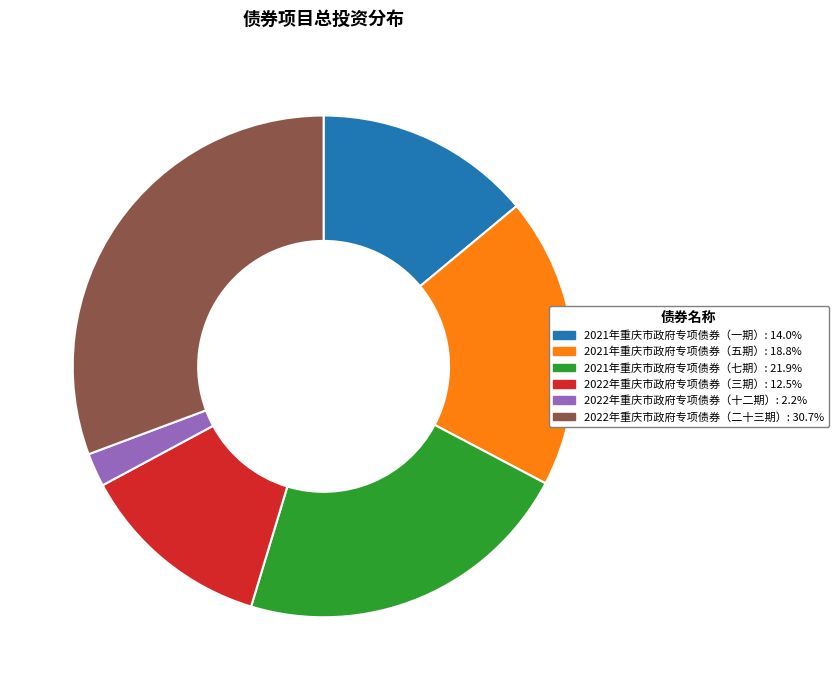

Is the sum of 2022年重庆市政府专项债券（二十三期） and 2021年重庆市政府专项债券（七期） greater than half?

Yes